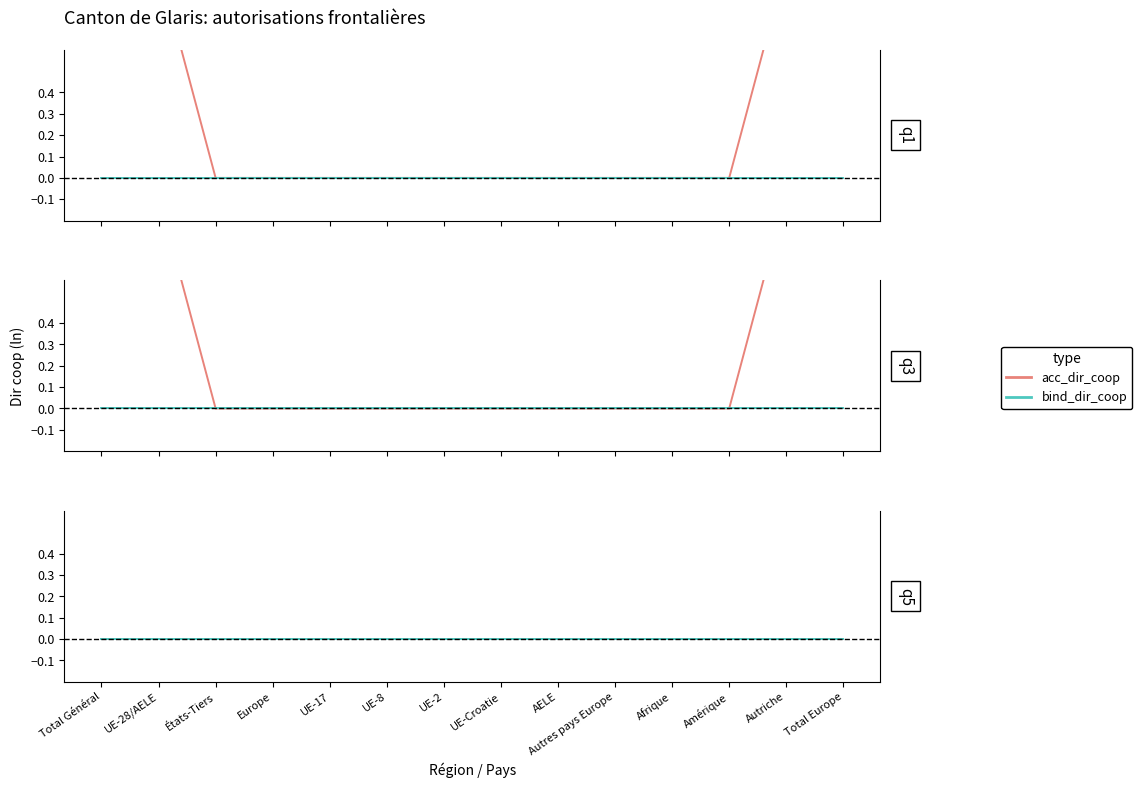

How many lines are shown in the chart?

6